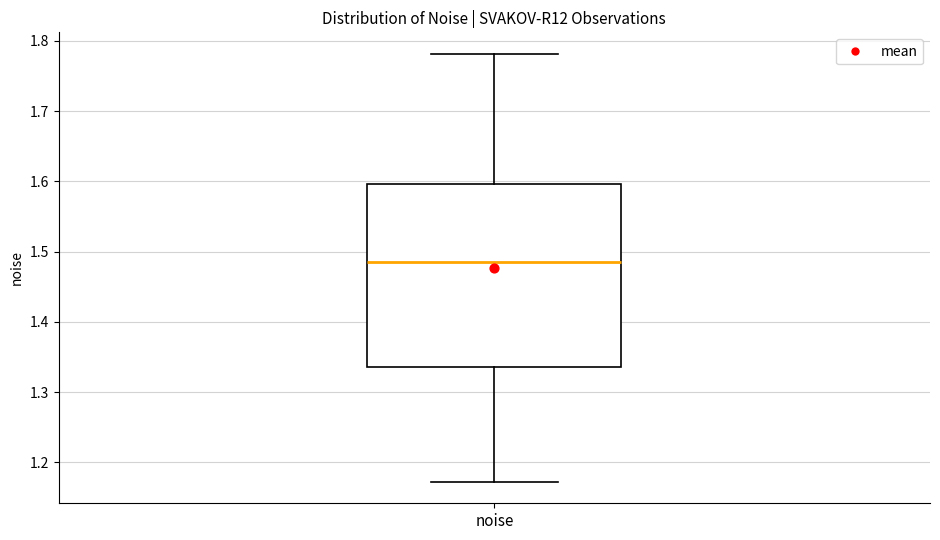

Where does the lower whisker of the box for noise end on the y-axis? The values are not printed on the chart, so give them approximately, as read against the axis.

1.17